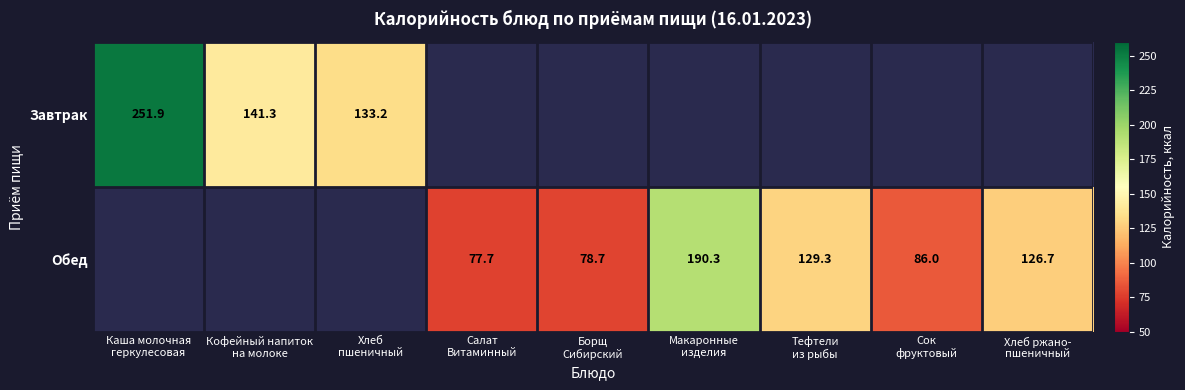

At which label is Завтрак closest to 192?

Кофейный напиток на молоке